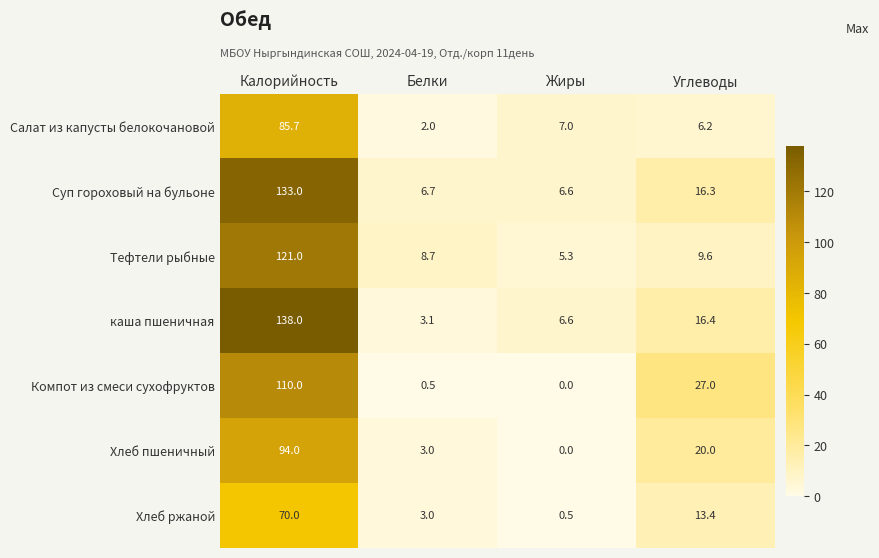

Which series has the widest spread of values?

каша пшеничная